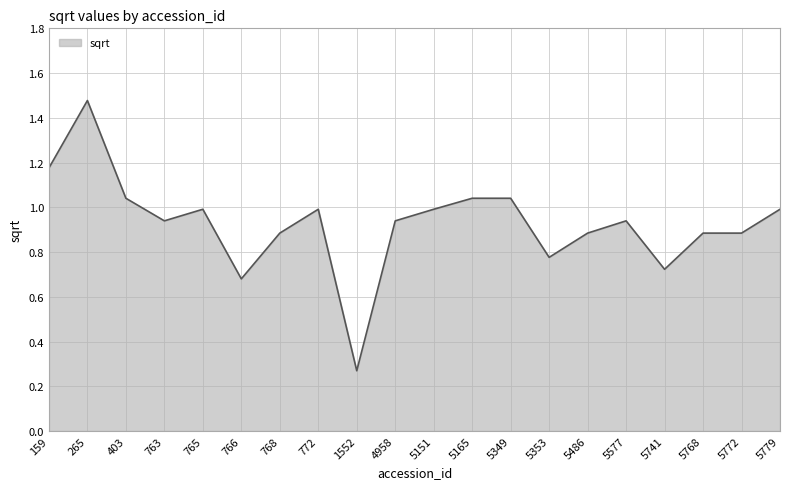

Where is the data nearest to the value 0?

1552